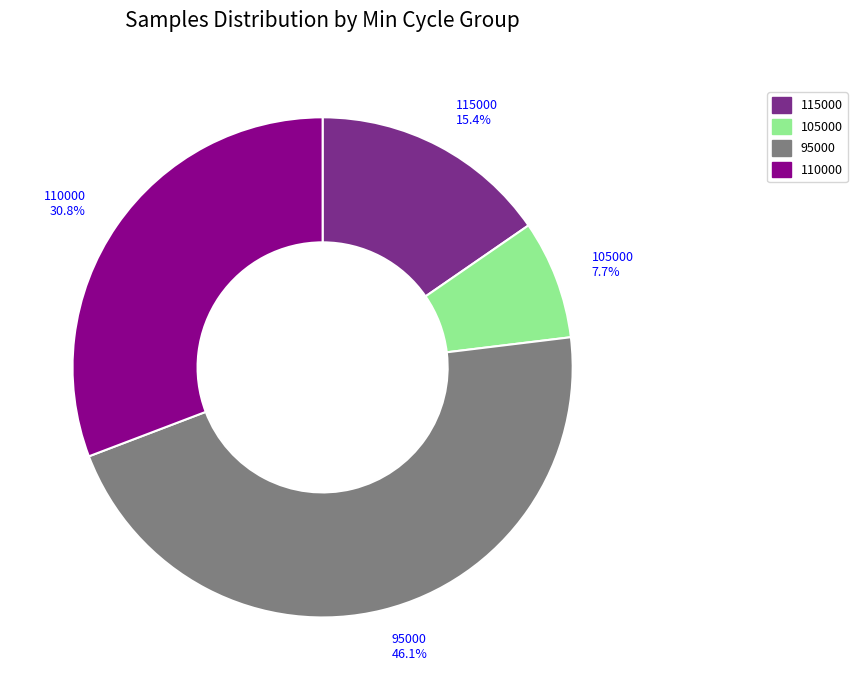

Does any single category account for the majority?

No